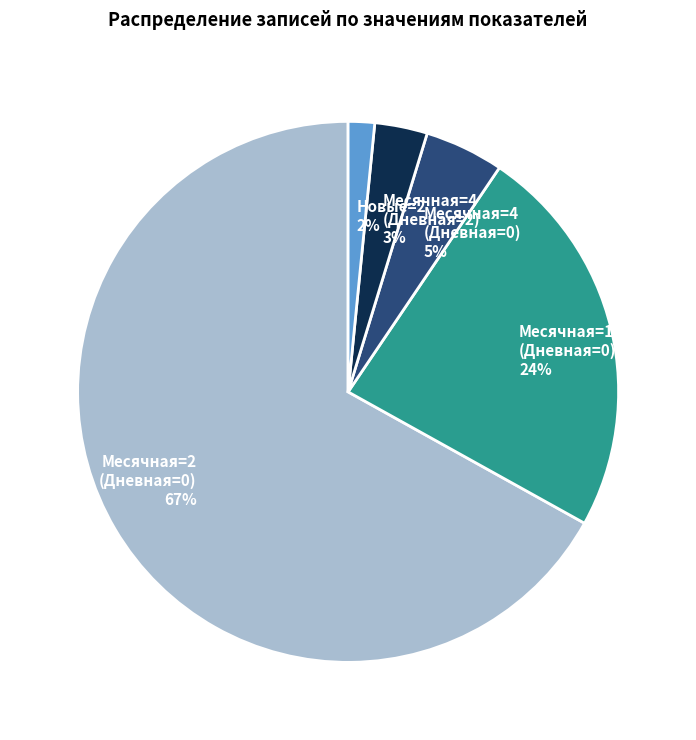

Count the number of slices in the pie.

5